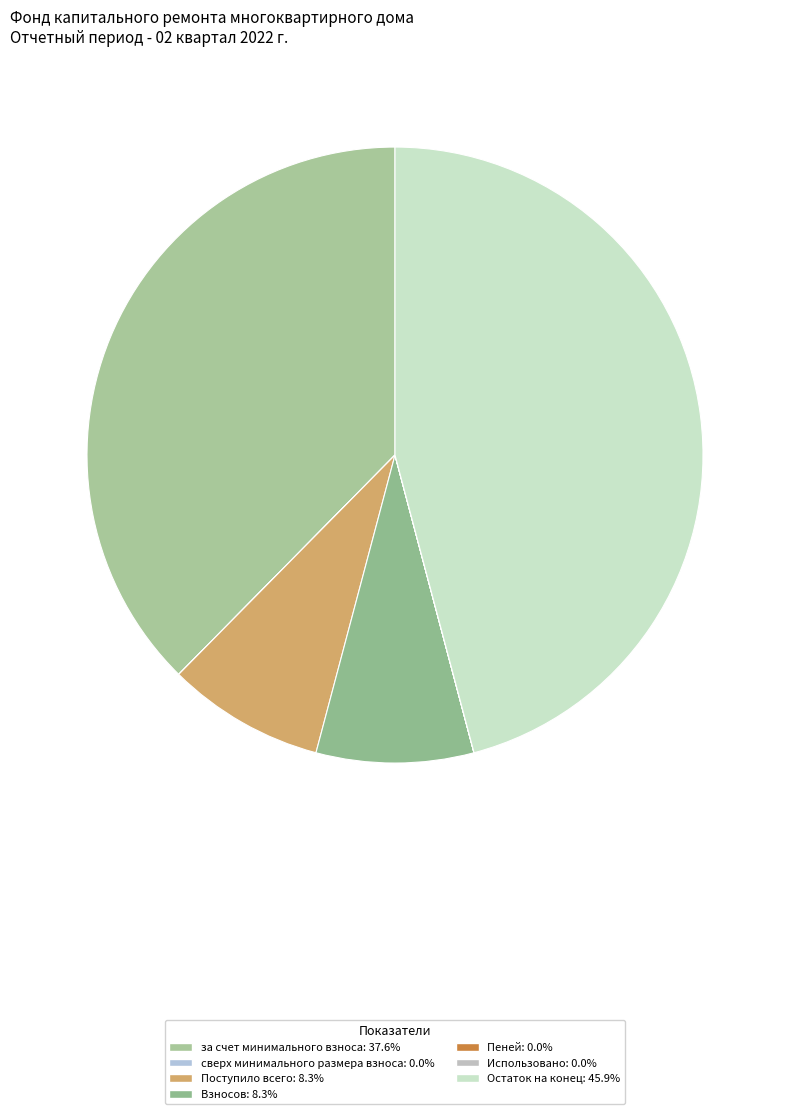

How many segments does this pie chart have?

7